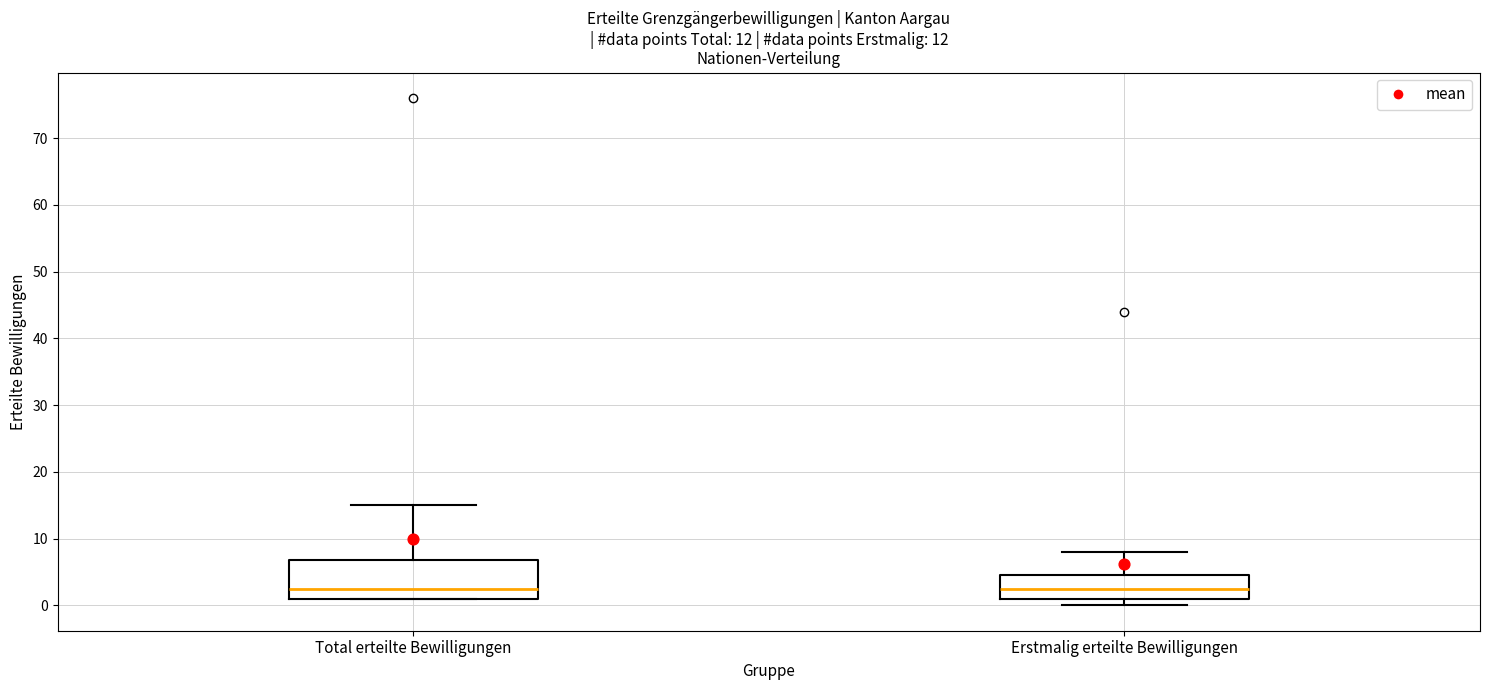

Comparing the boxes themselves (not the whiskers), which one is the tallest?

Total erteilte Bewilligungen